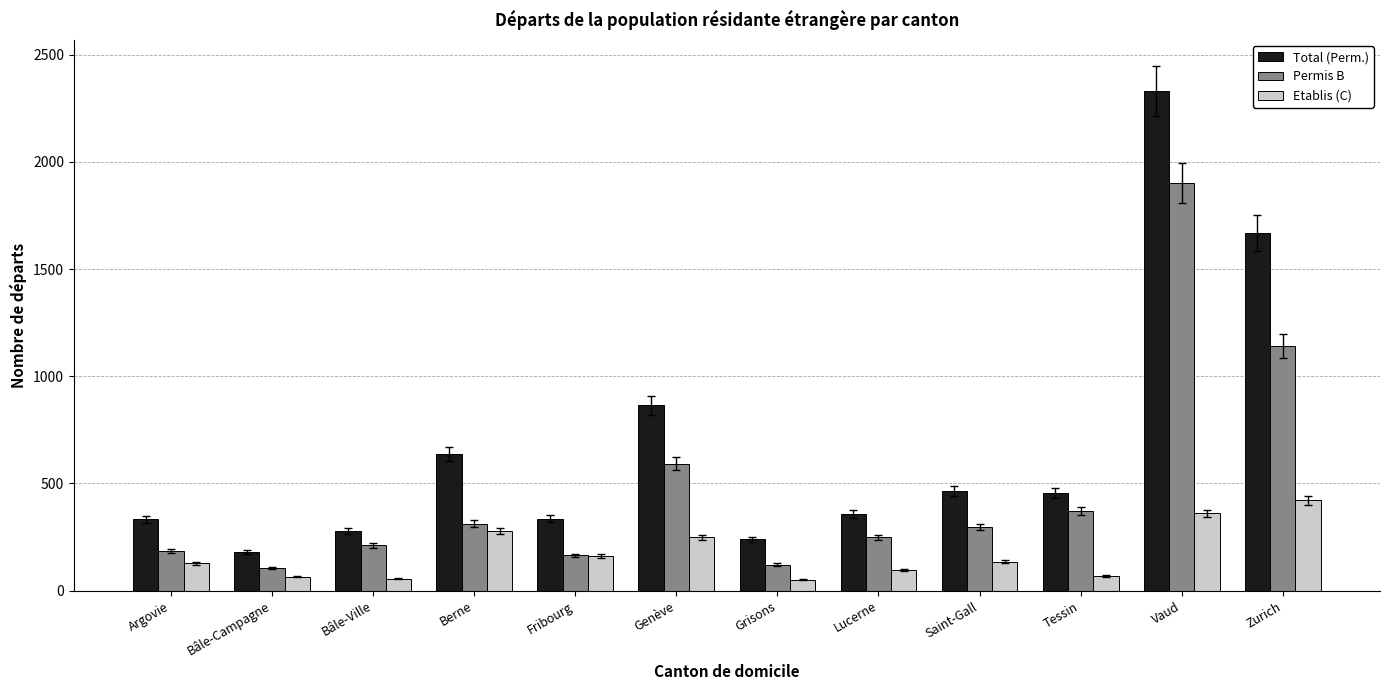

Which category has the highest value in the Etablis (C) series?

Zurich